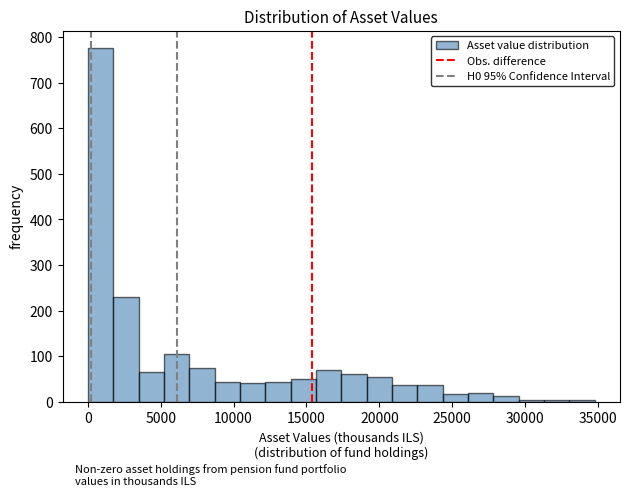

Around what value on the x-axis is the tallest bar? Give the approximate position of its centre, as read against the axis.

1000